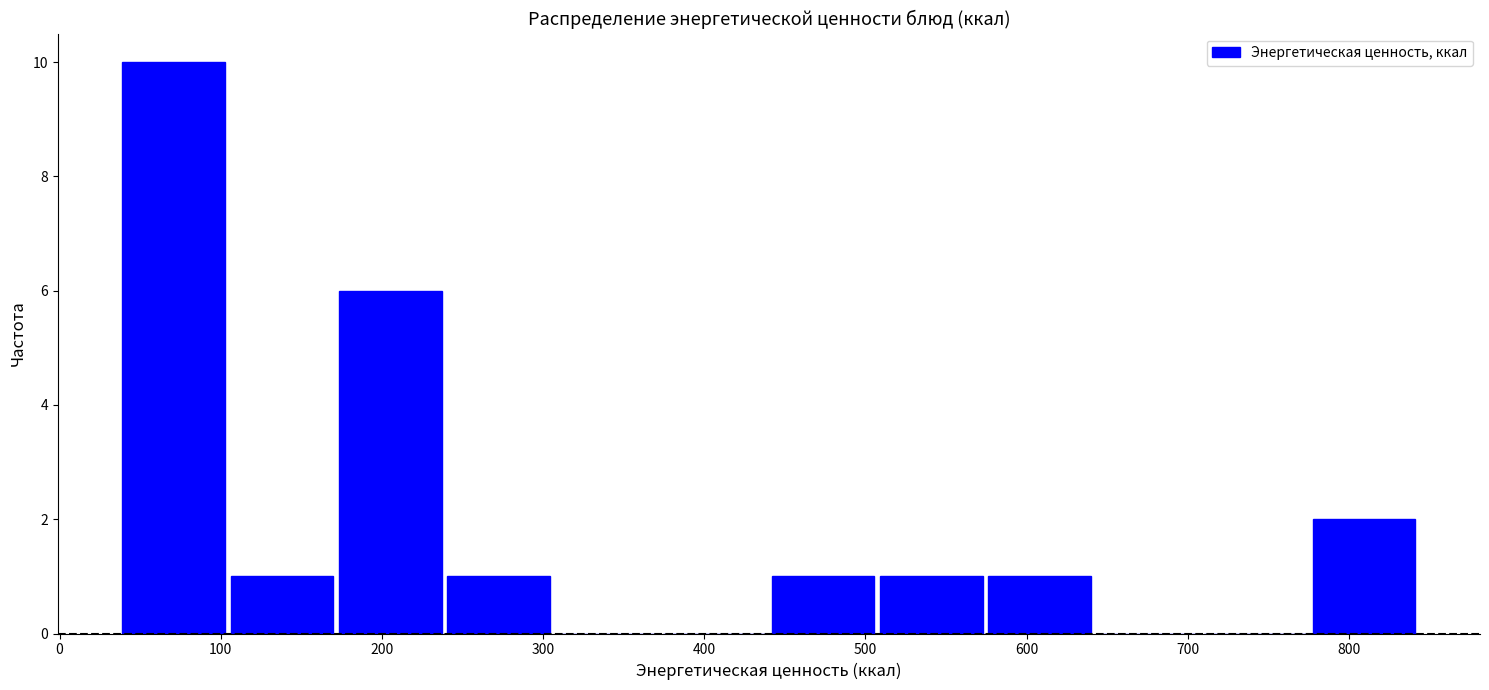

How tall is the bar that spans 100 to 170 on the x-axis? Neither the bar edges nor the heights are printed on the chart, so give them approximately, as read against the axes.

1